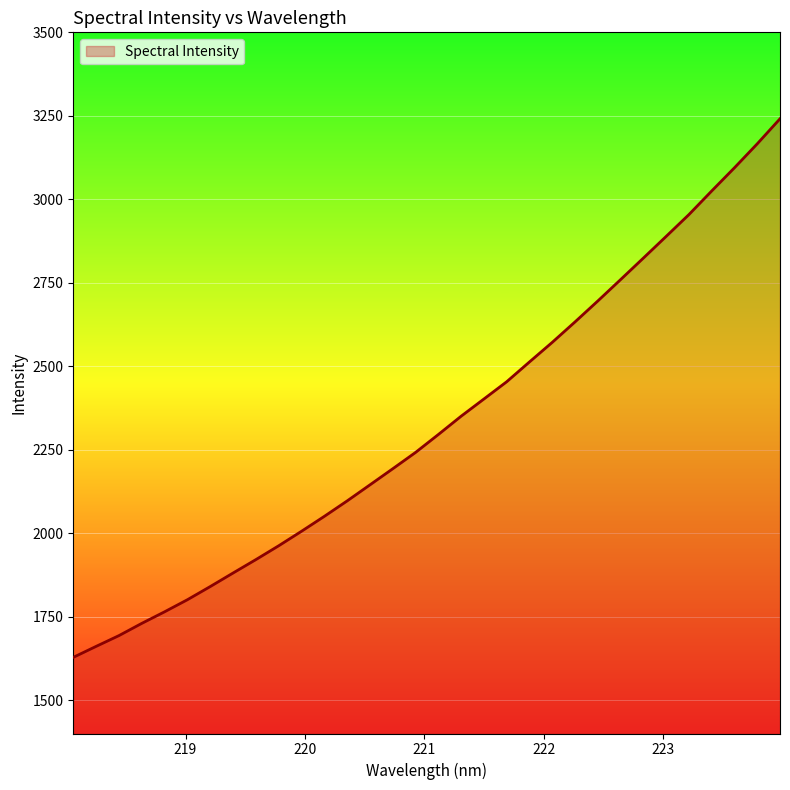

What is the smallest value displayed?

1628.1